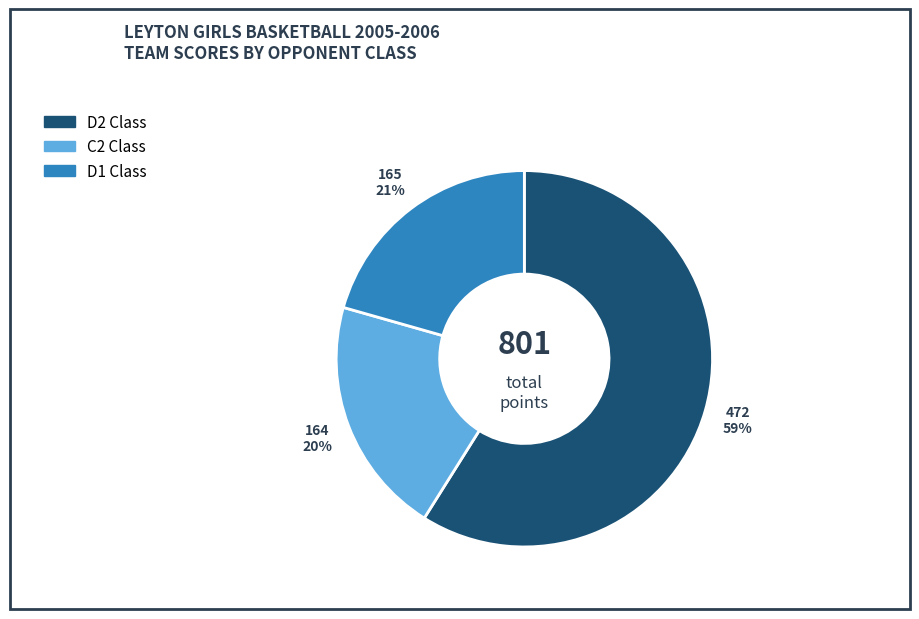

To the nearest percent, what is the average slice percentage?

33%